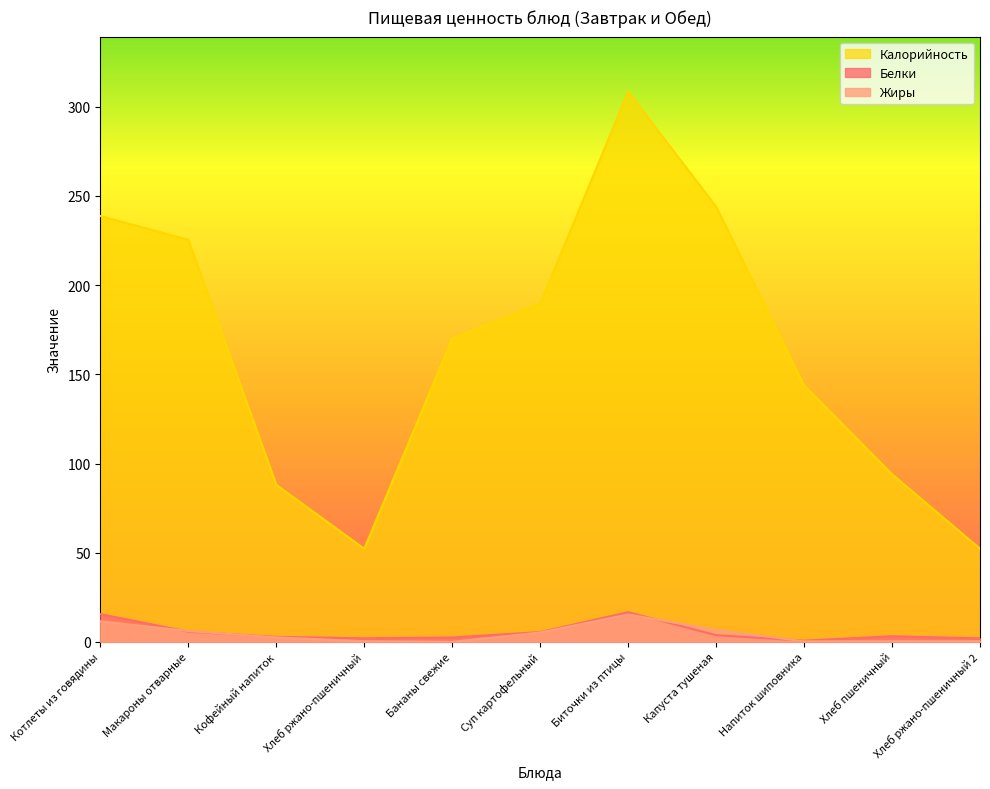

How many lines are shown in the chart?

3